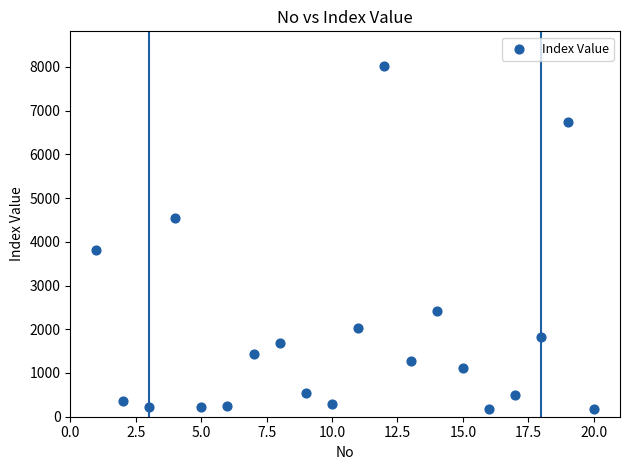

What is the range of Y values (max minus min)?

7836